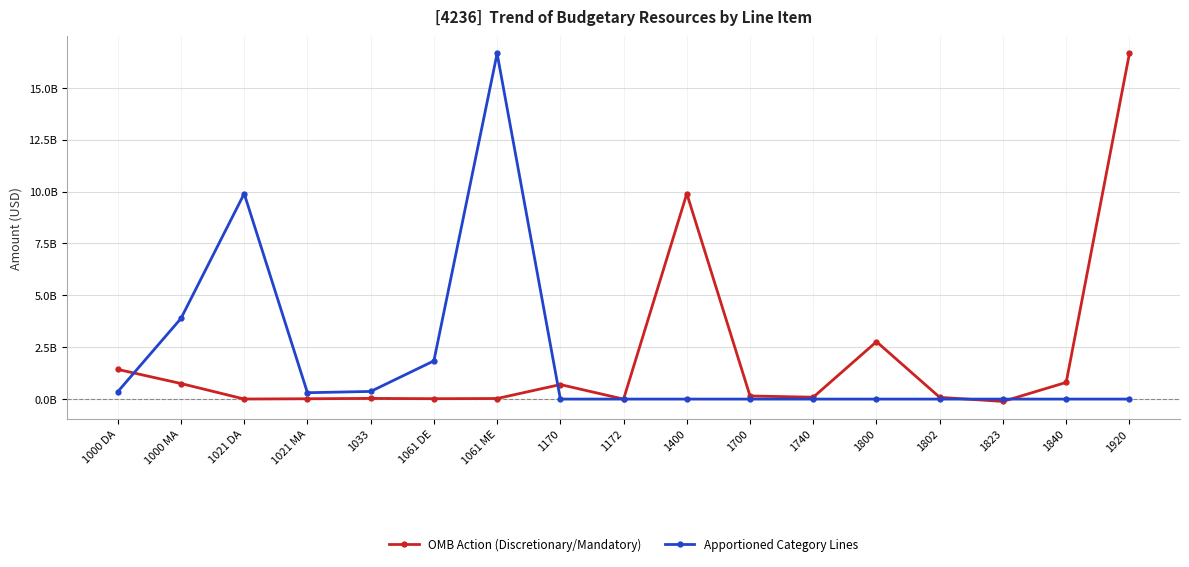

Which category has the lowest value in the Apportioned Category Lines series?

1170